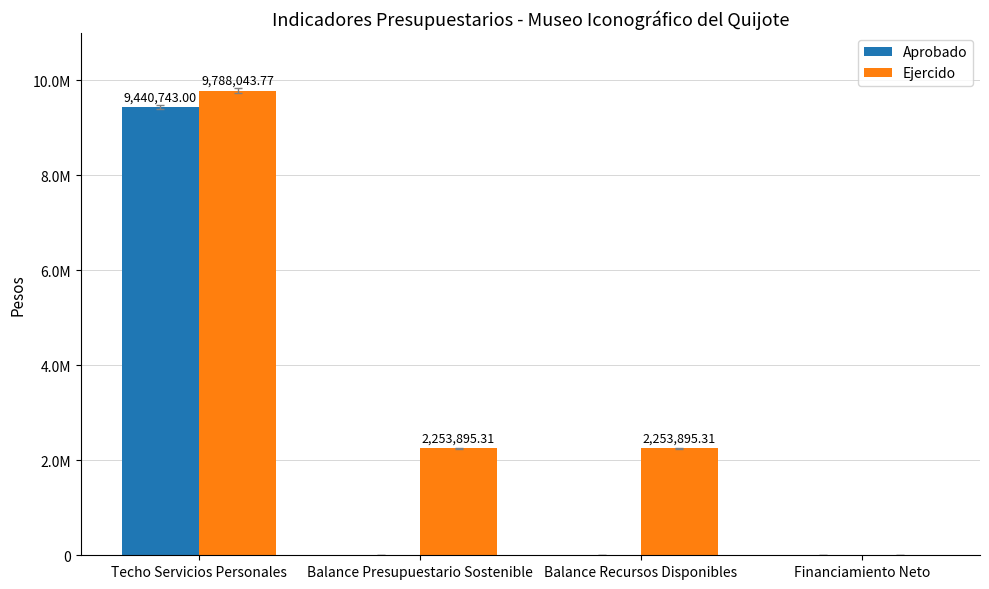

What is the spread (max minus min) of values at Balance Recursos Disponibles?

2253895.3